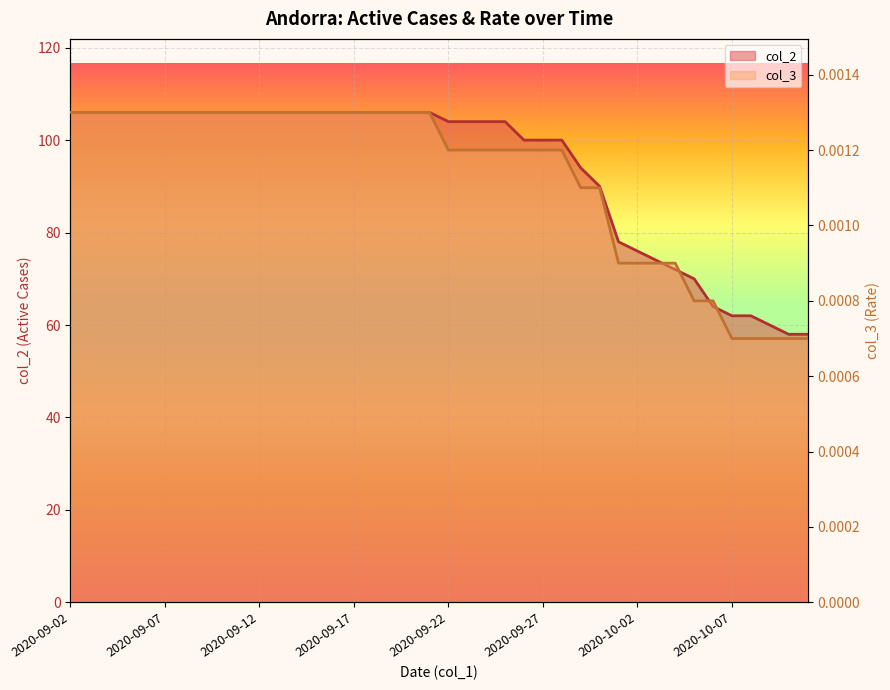

How many series are shown in this chart?

2